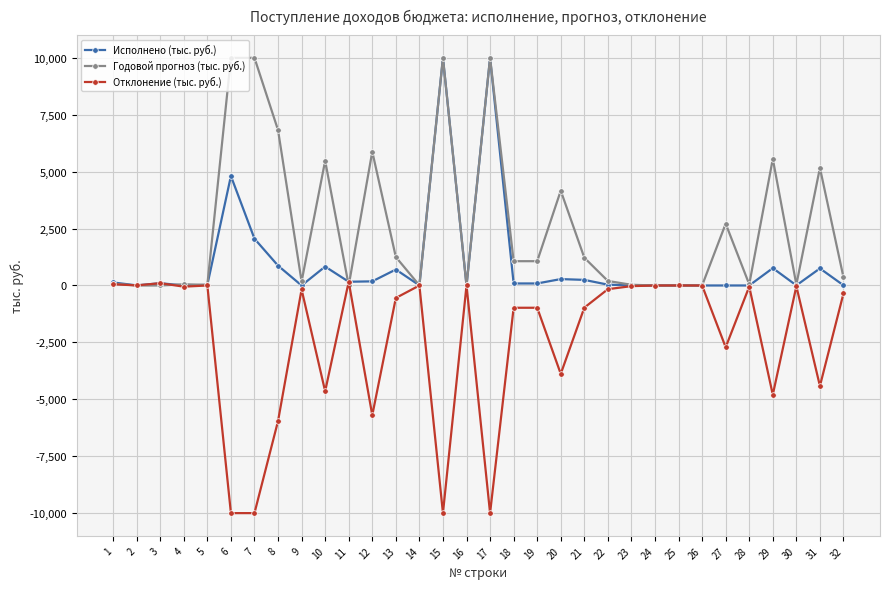

List the series in order of their overall mean, highest first.

Годовой прогноз (тыс. руб.), Исполнено (тыс. руб.), Отклонение (тыс. руб.)